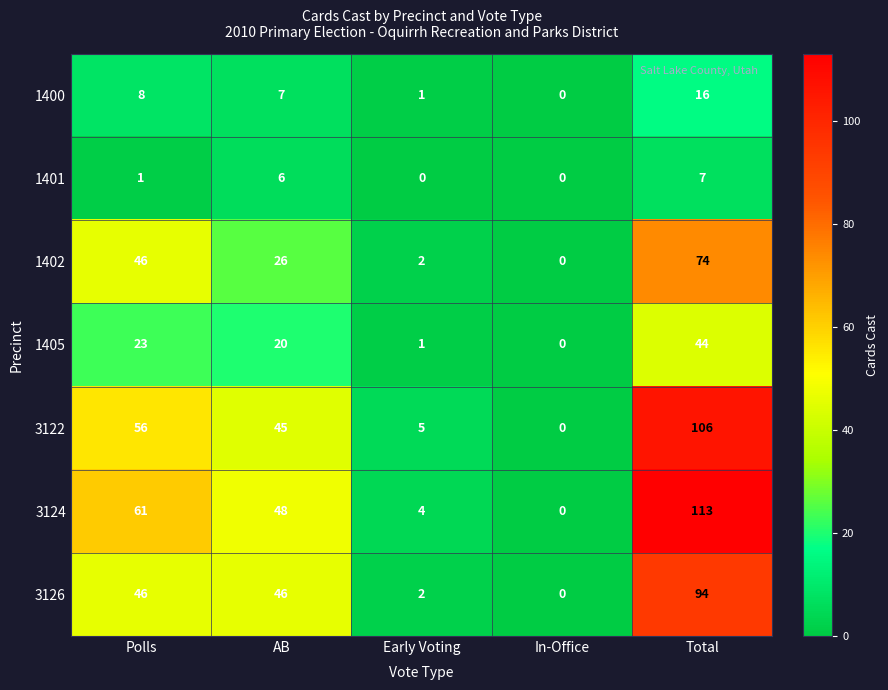

True or false: 1400 has a value of 3 at Polls.

False